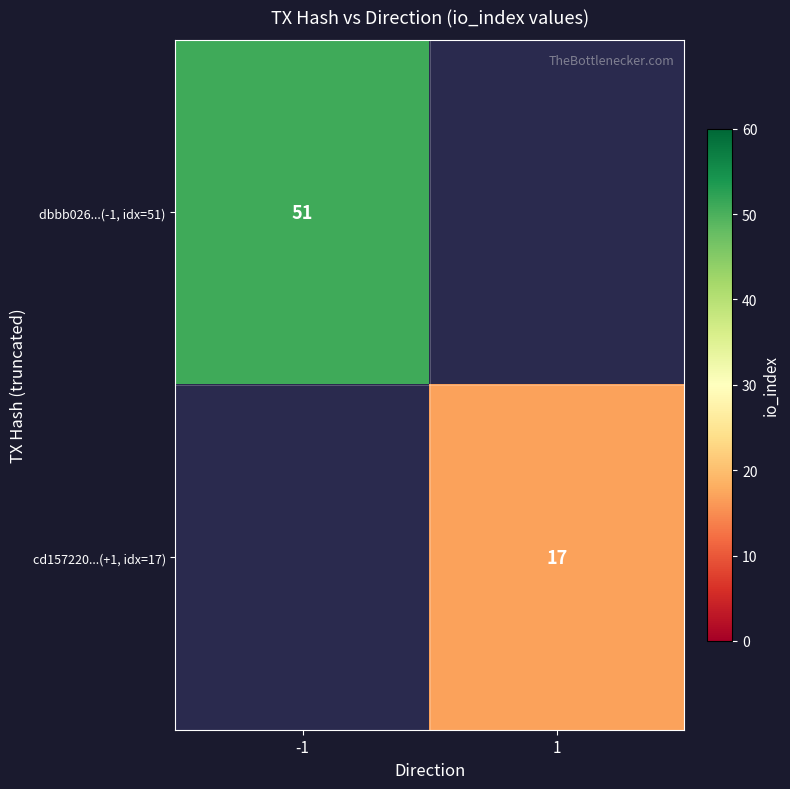

How many distinct data groups are displayed?

2